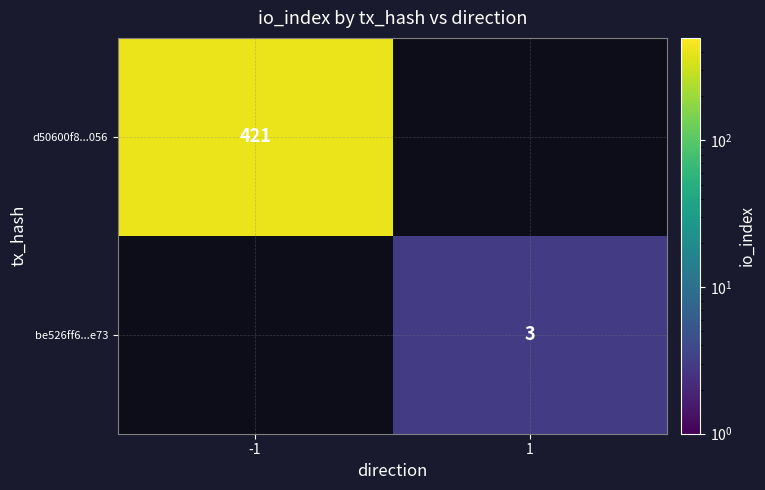

Is it true that be526ff6...e73 equals 1 at 1?

False